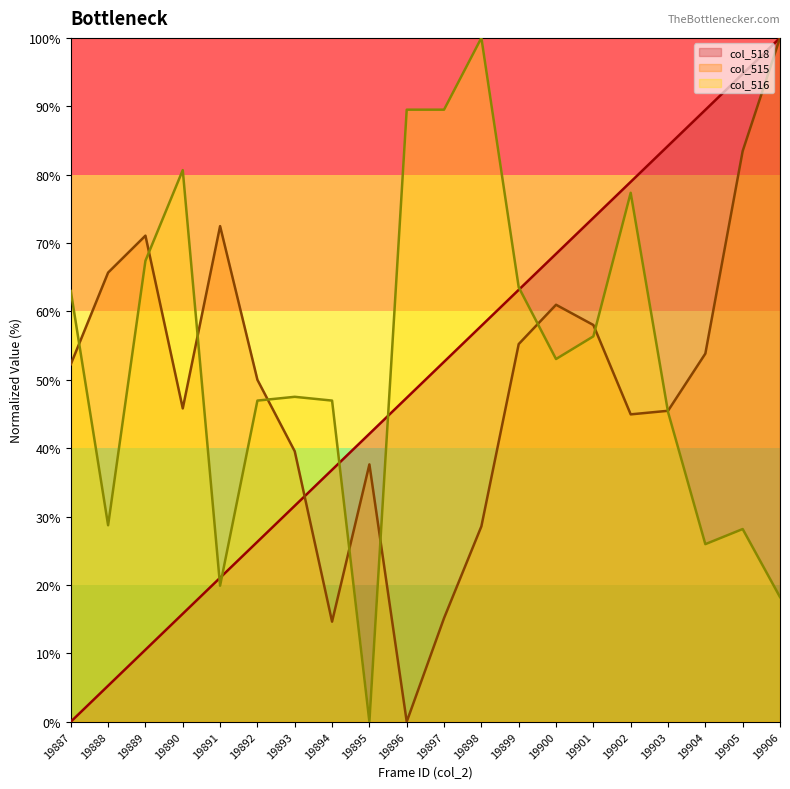

True or false: col_516 and col_515 cross at least once.

True